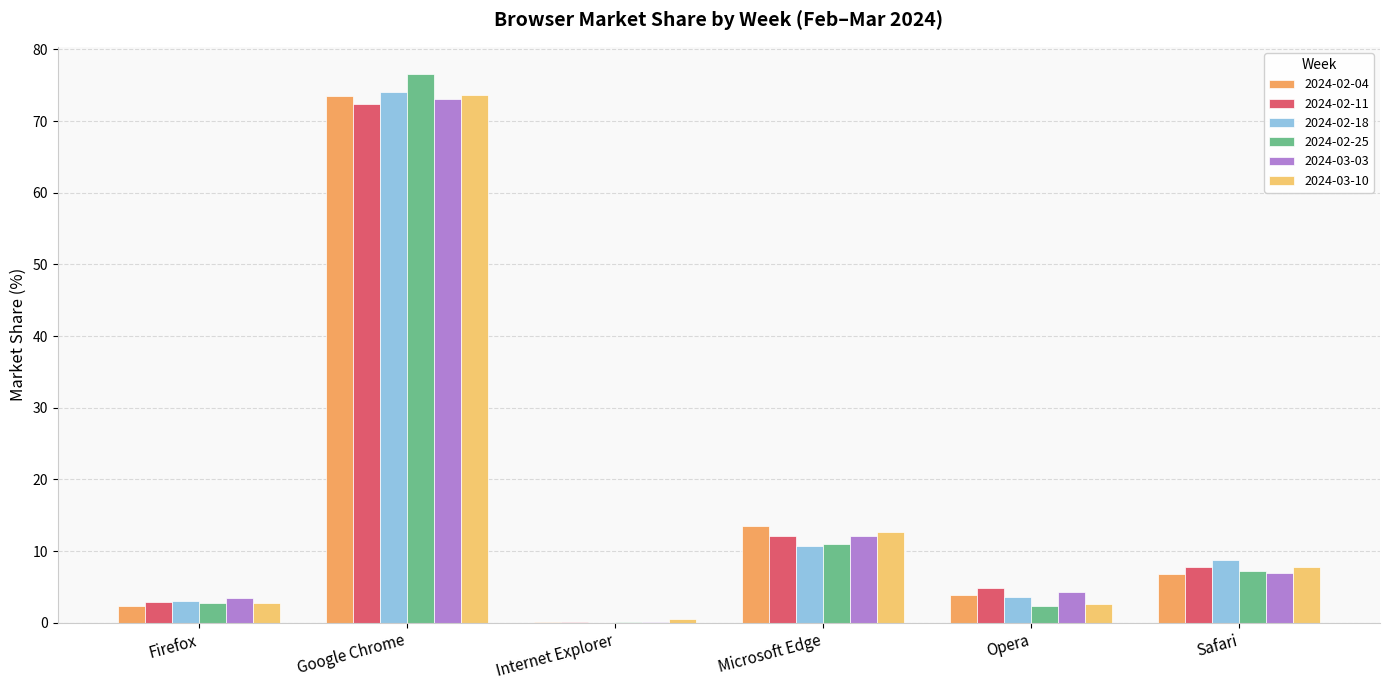

How many groups of bars are there?

6